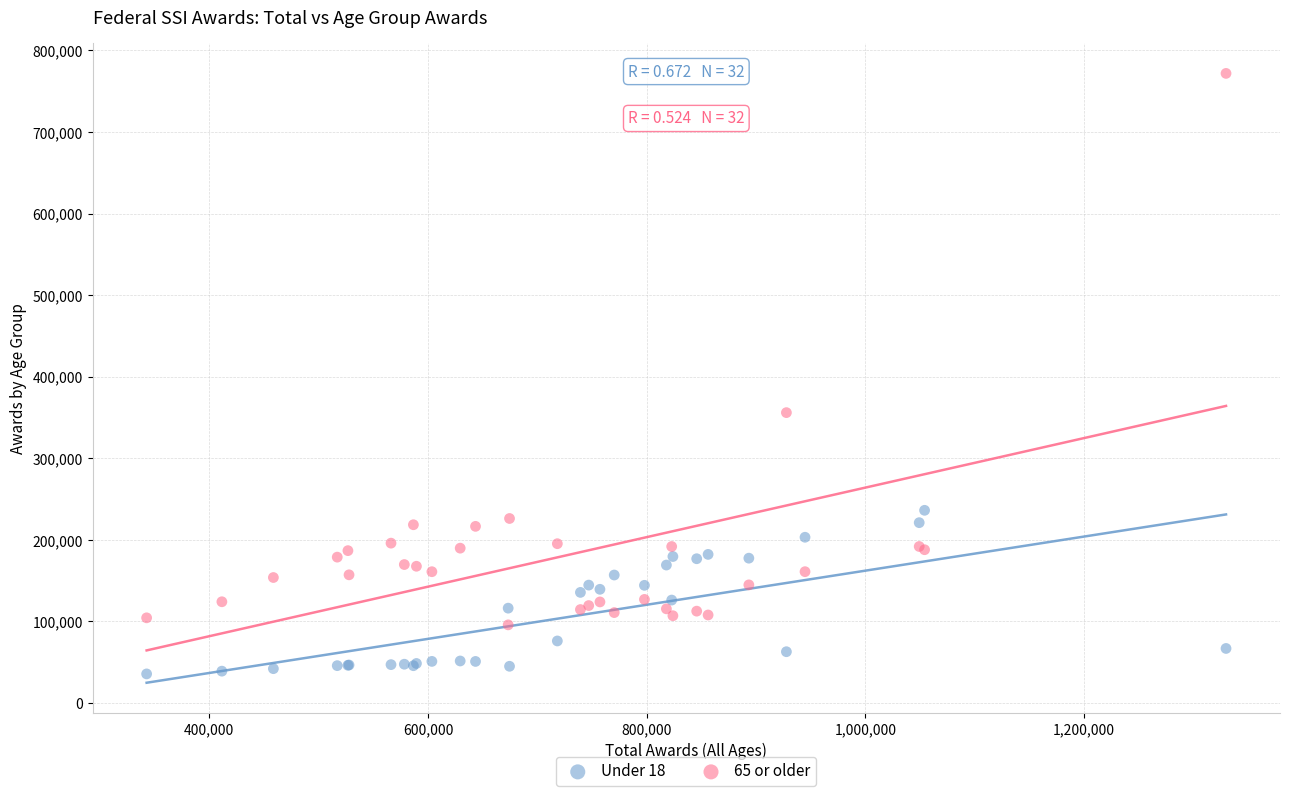

Across all series, what Y value is closest to 403745?

355970